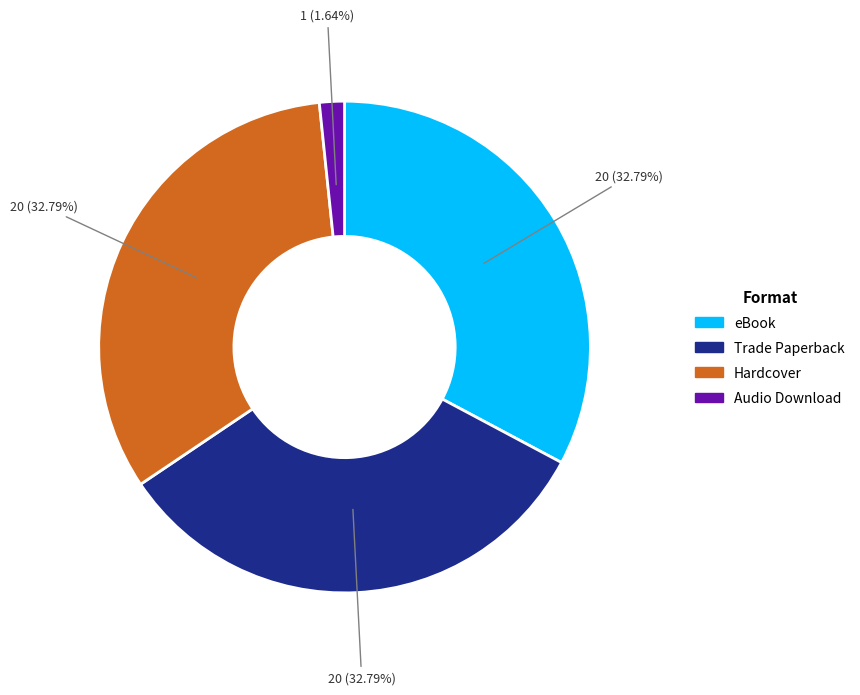

To the nearest percent, what percentage of the pie is eBook?

33%